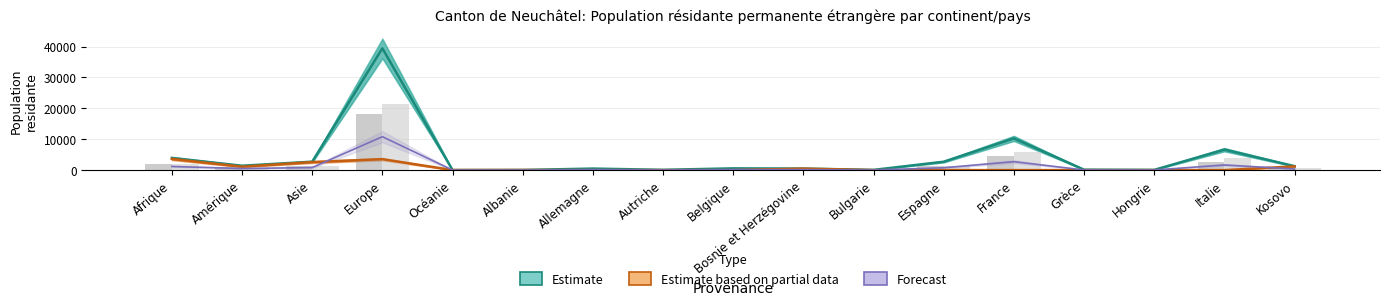

What is the label of the 6th bar from the left?

Albanie